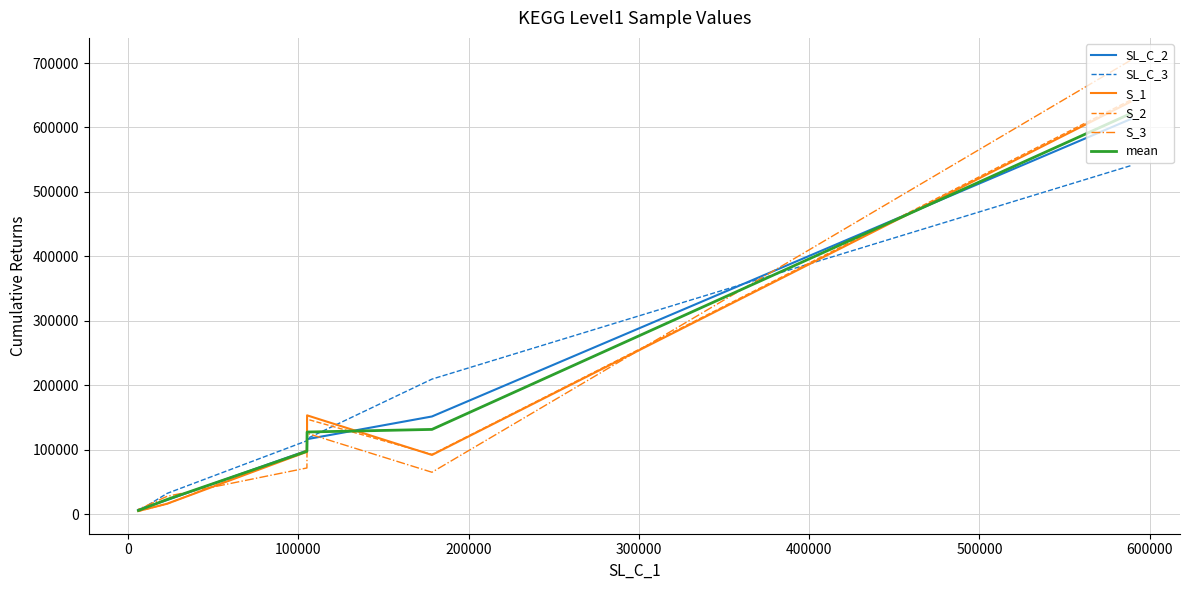

The S_3 series shows 105160.7 at 0. True or false?

False